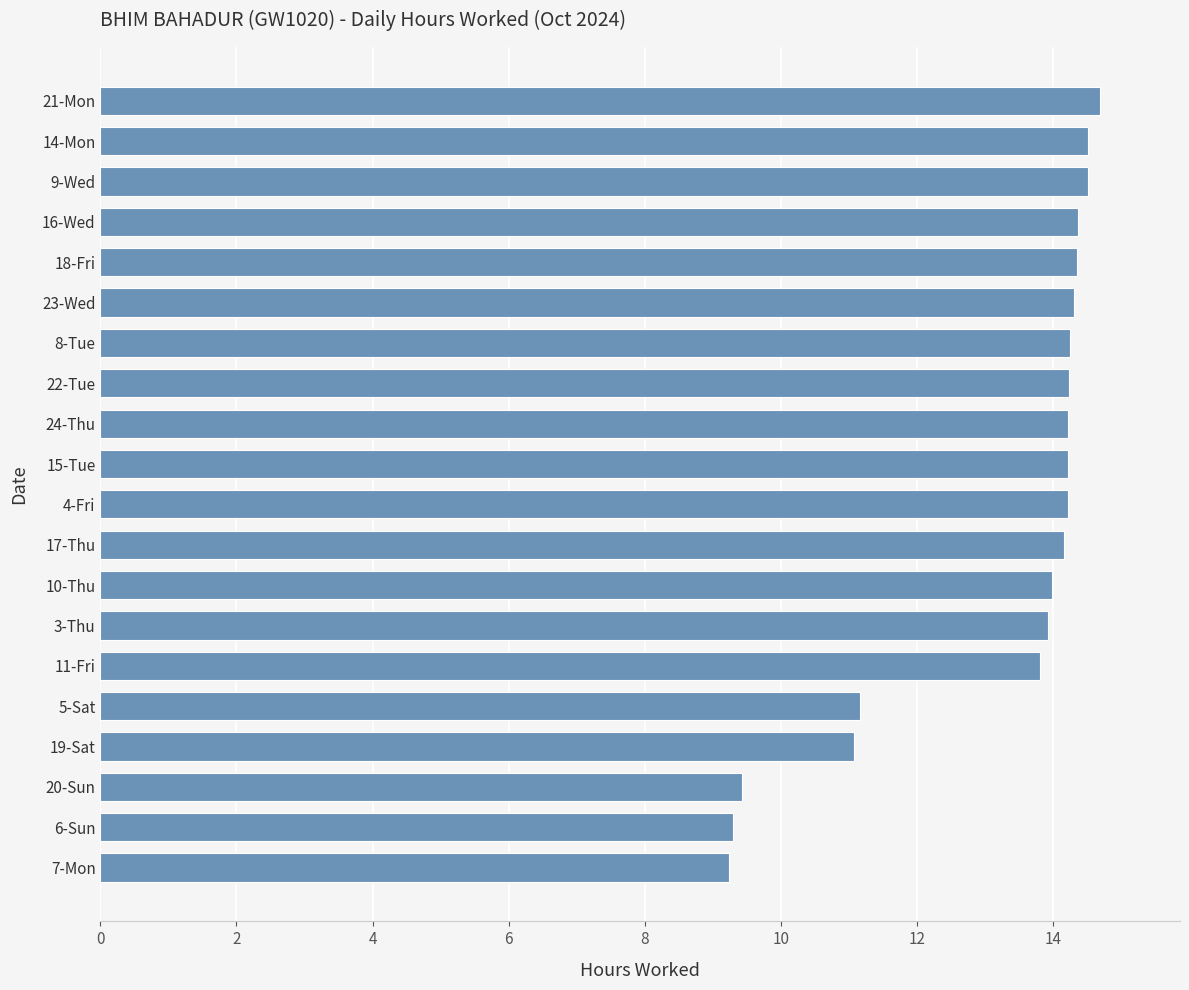

What is the maximum value shown in the chart?

14.7